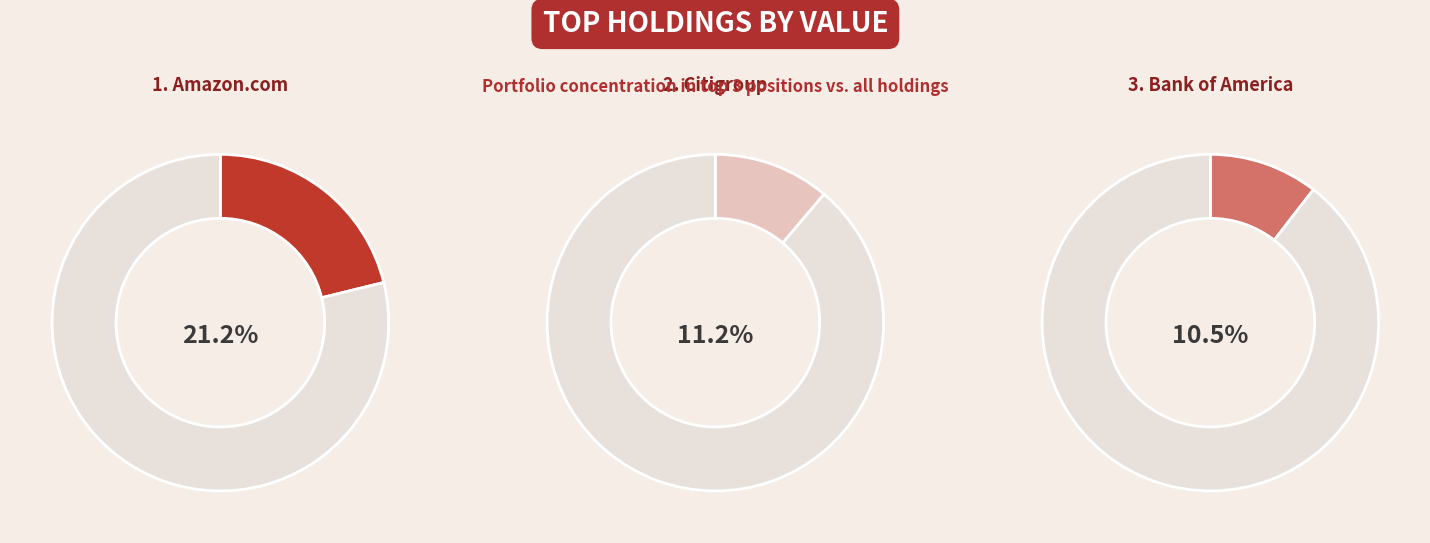

Is there any slice that represents more than half of the pie?

No